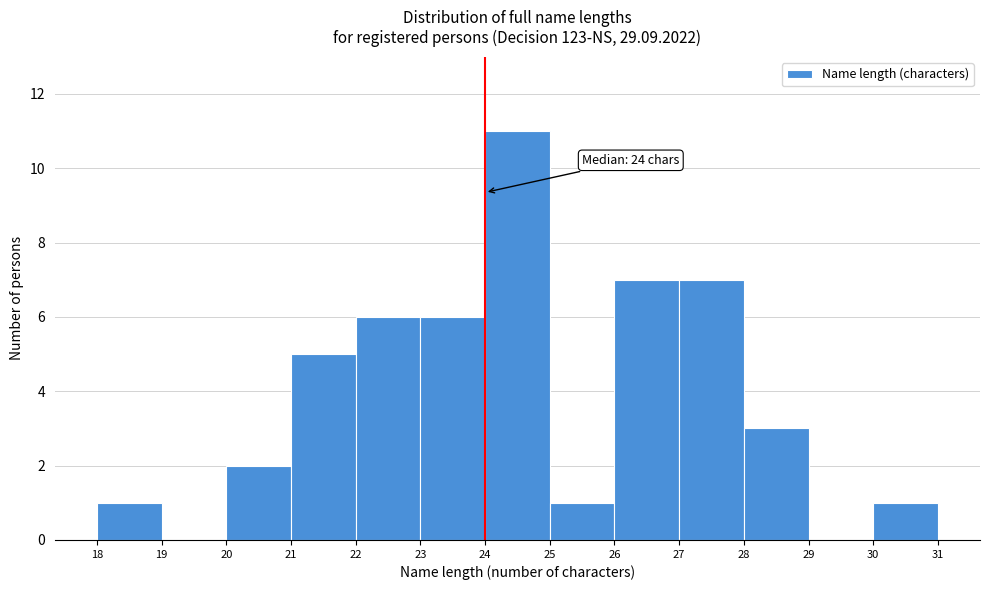

Which range on the x-axis has the tallest bar?

24 to 25